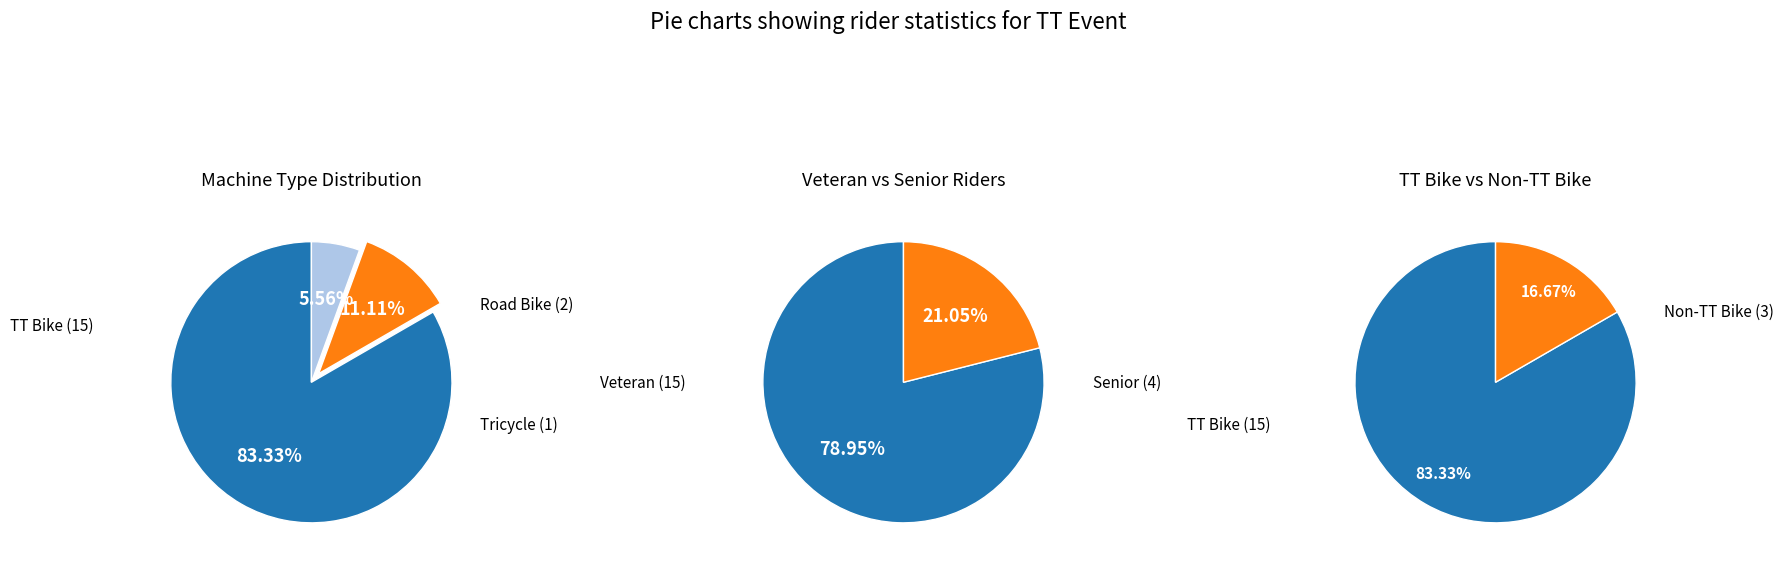

The Senior slice represents 5% of the pie. True or false?

False